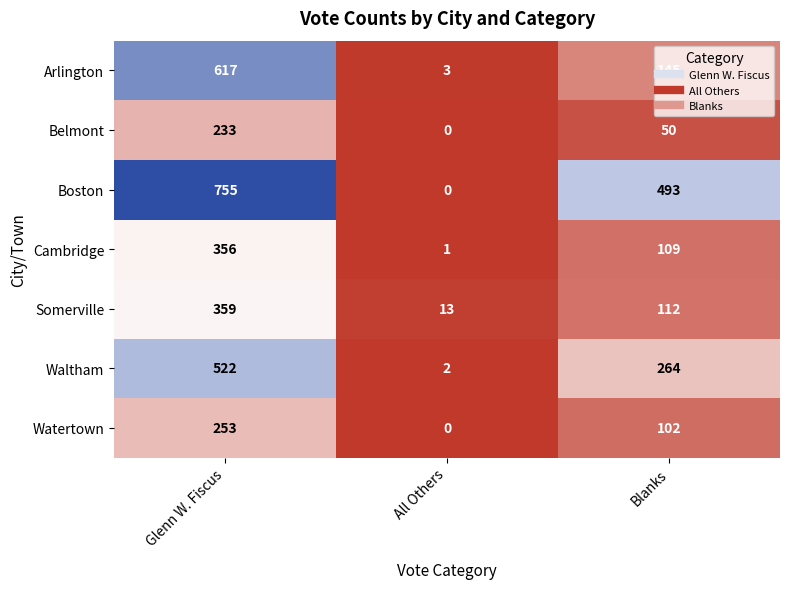

List the series in order of their peak value, highest first.

Boston, Arlington, Waltham, Somerville, Cambridge, Watertown, Belmont